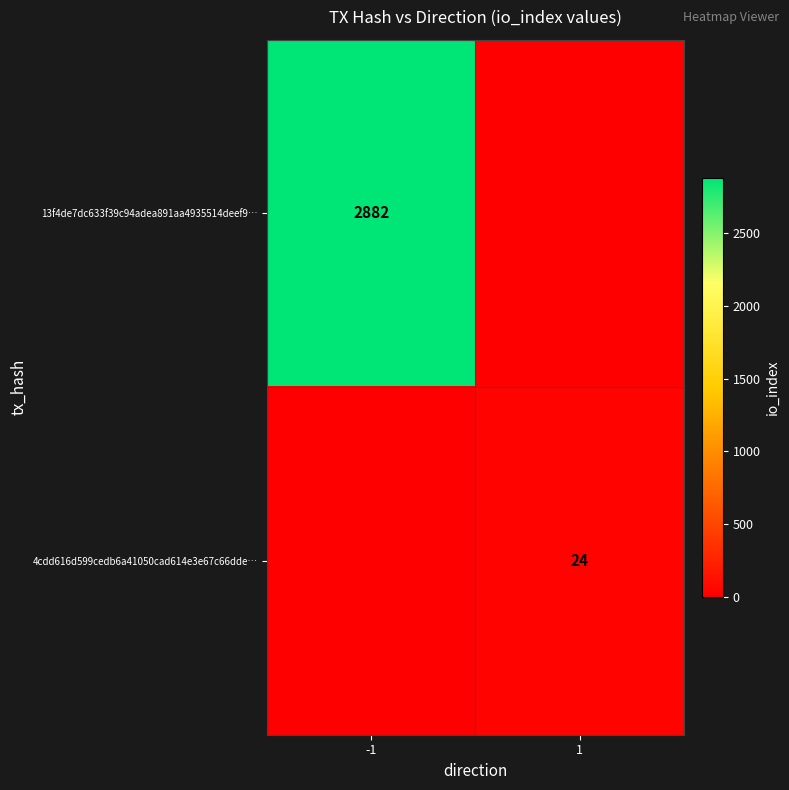

The 4cdd616d599cedb6a41050cad614e3e67c66dde… series shows 24 at 1. True or false?

True